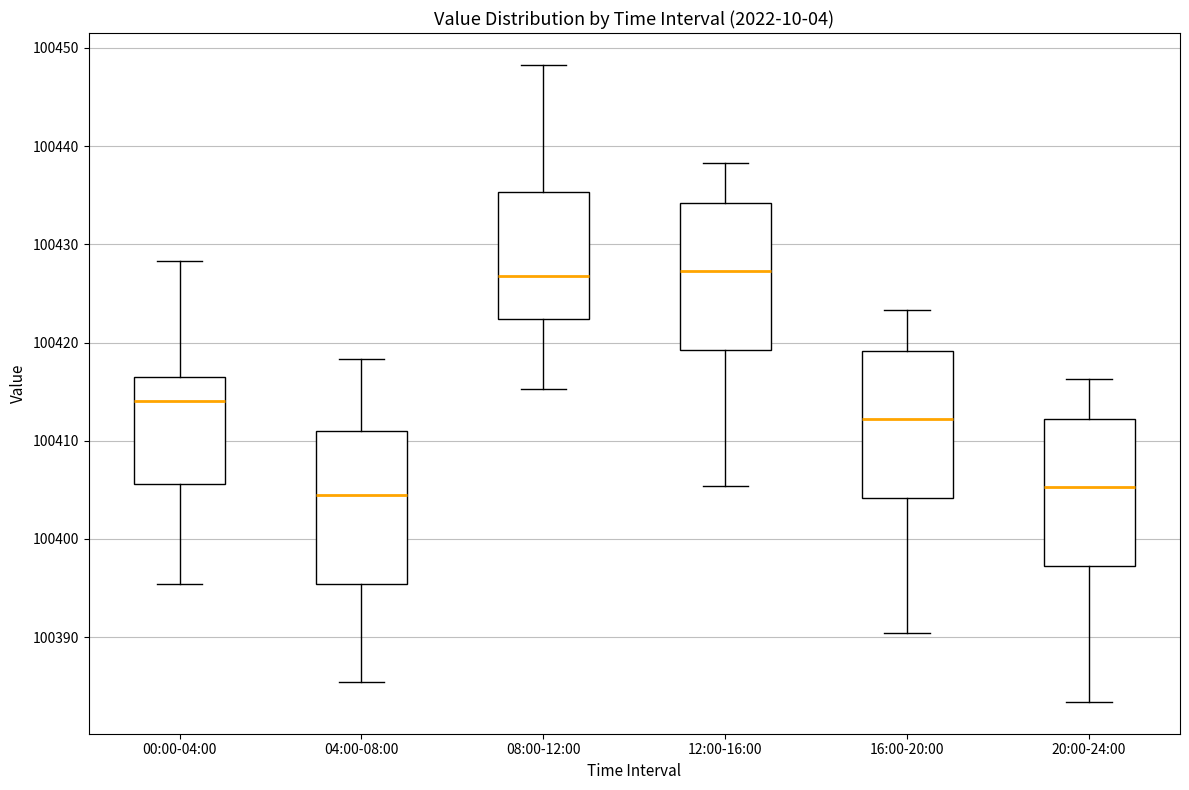

Reading left to right, read every box against the y-axis: the position of its median line, the range the box covers, and the ends of its whiskers. The values are not printed on the chart, so give them approximately, as read against the axis.

00:00-04:00: median 100414, box 100406 to 100417, whiskers 100395 to 100428
04:00-08:00: median 100404, box 100395 to 100411, whiskers 100385 to 100418
08:00-12:00: median 100427, box 100422 to 100435, whiskers 100415 to 100448
12:00-16:00: median 100427, box 100419 to 100434, whiskers 100405 to 100438
16:00-20:00: median 100412, box 100404 to 100419, whiskers 100390 to 100423
20:00-24:00: median 100405, box 100397 to 100412, whiskers 100383 to 100416